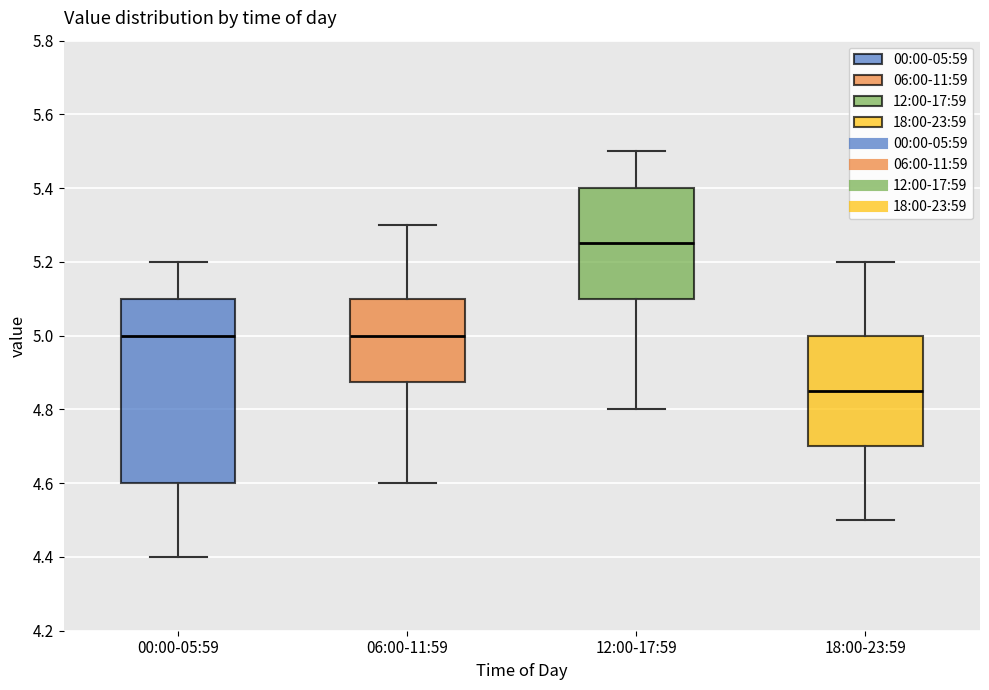

Reading left to right, transcribe this box plot: for each box, give where its median line is, the range the box spans, and where its two whiskers end, as read against the y-axis. The values are not printed on the chart, so give them approximately, as read against the axis.

00:00-05:59: median 5.00, box 4.60 to 5.10, whiskers 4.40 to 5.20
06:00-11:59: median 5.00, box 4.88 to 5.10, whiskers 4.60 to 5.30
12:00-17:59: median 5.26, box 5.10 to 5.40, whiskers 4.80 to 5.50
18:00-23:59: median 4.86, box 4.70 to 5.00, whiskers 4.50 to 5.20